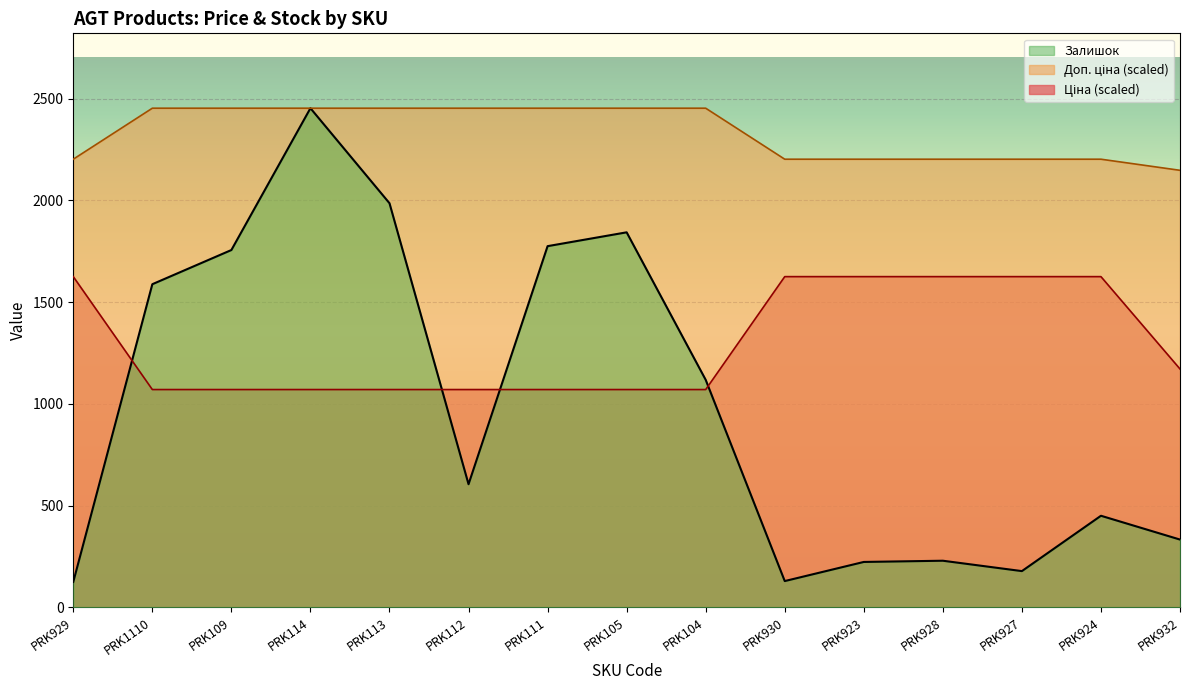

Between PRK930 and PRK929, which is larger?

PRK930